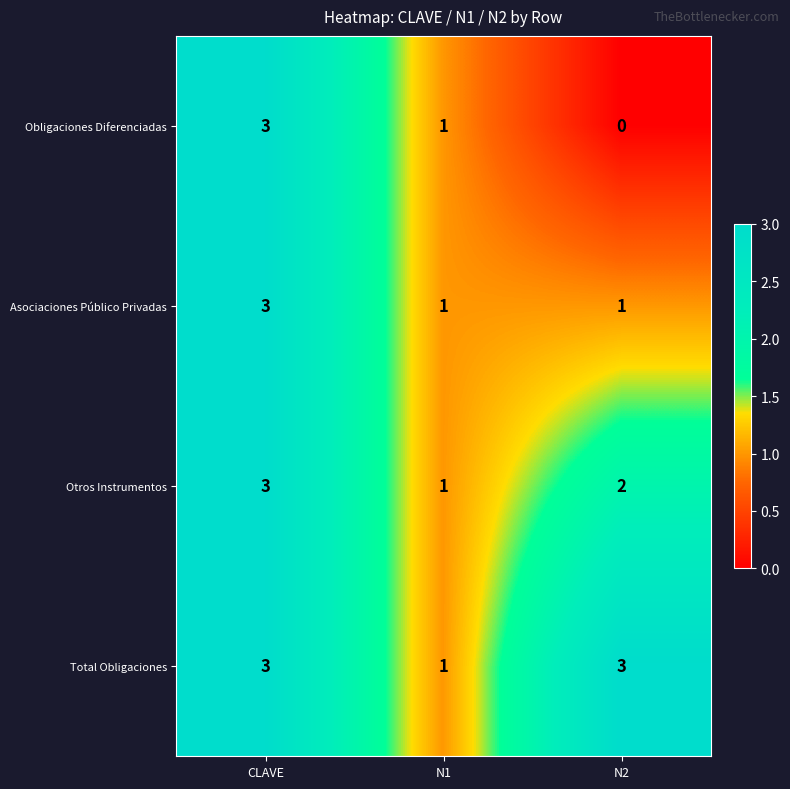

What is the difference between the Obligaciones Diferenciadas values at N2 and CLAVE?

3